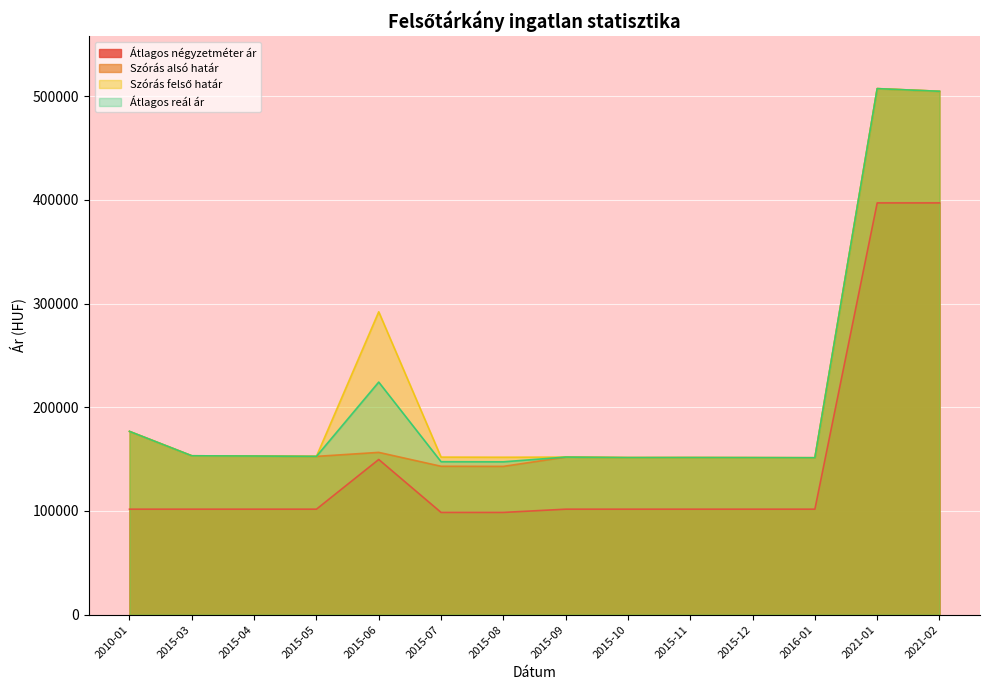

What position from the left is 2015-10?

9